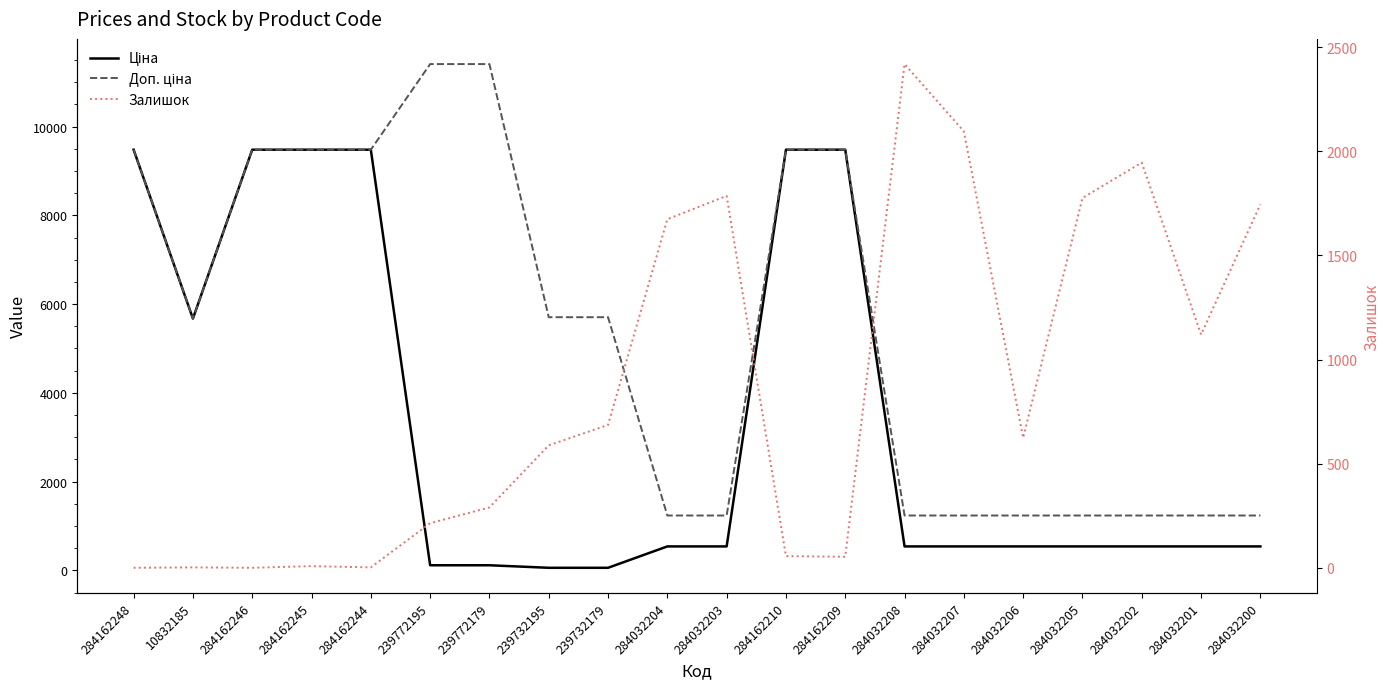

At which label does Доп. ціна reach its minimum?

284032204